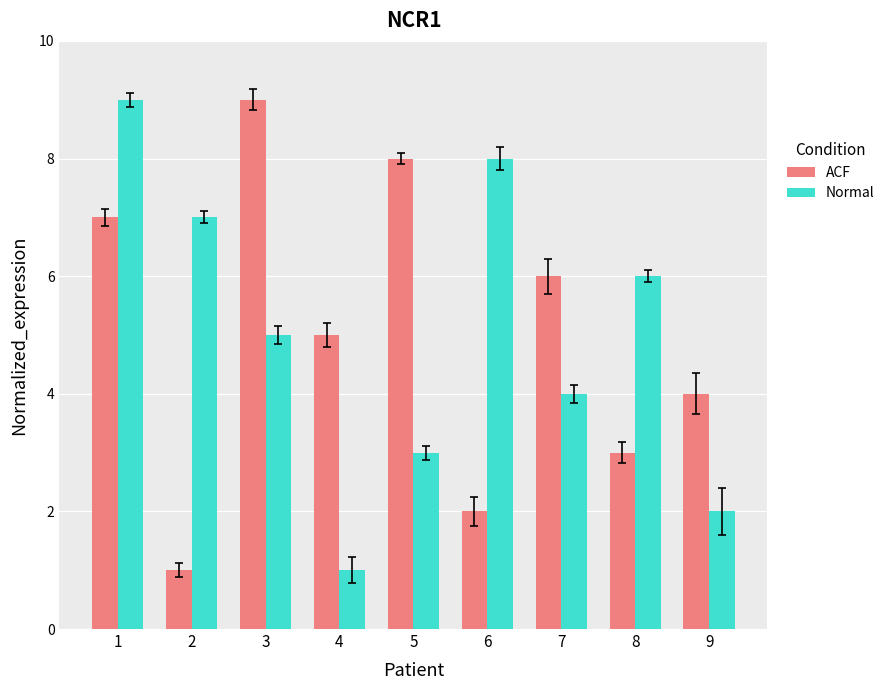

Are the bars grouped side by side (vs. stacked)?

Yes